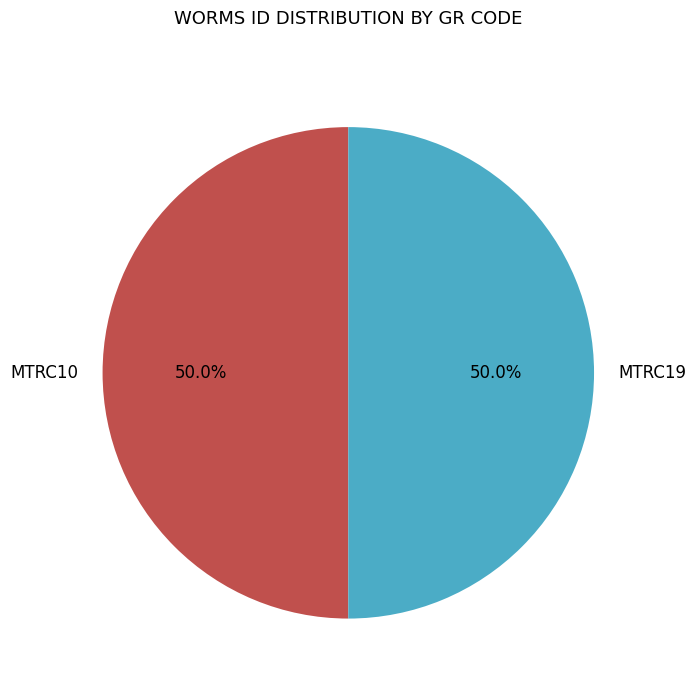

Combined, do MTRC10 and MTRC19 account for over 50%?

Yes